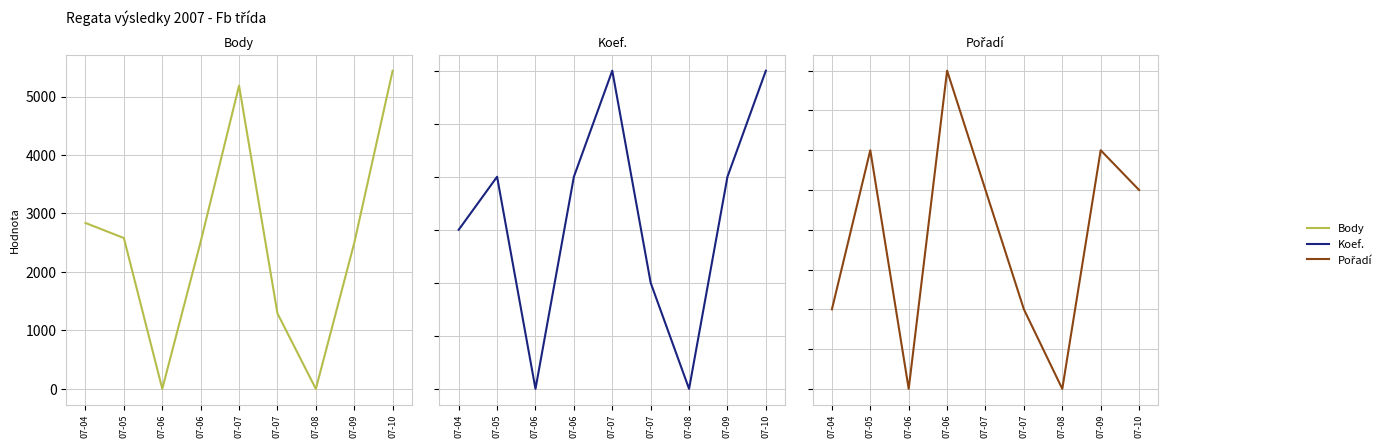

How many lines are shown in the chart?

3